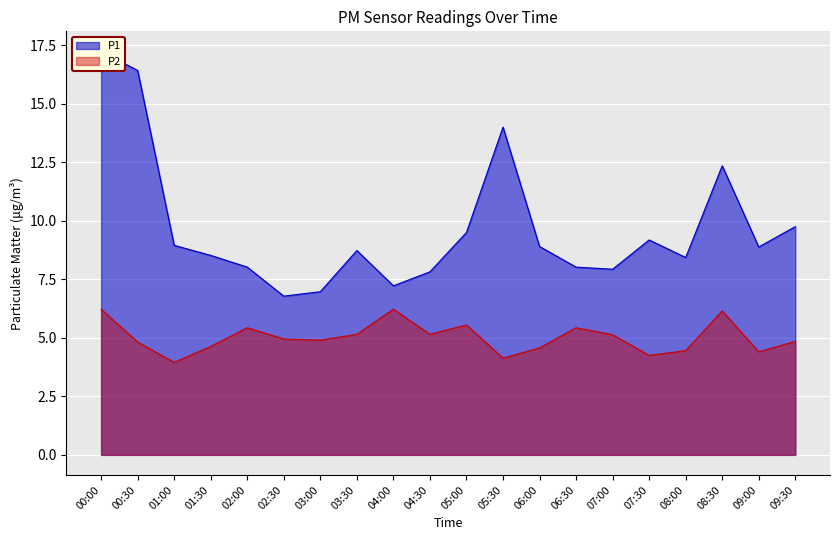

Is it true that P2 equals 10.6 at 00:00?

False